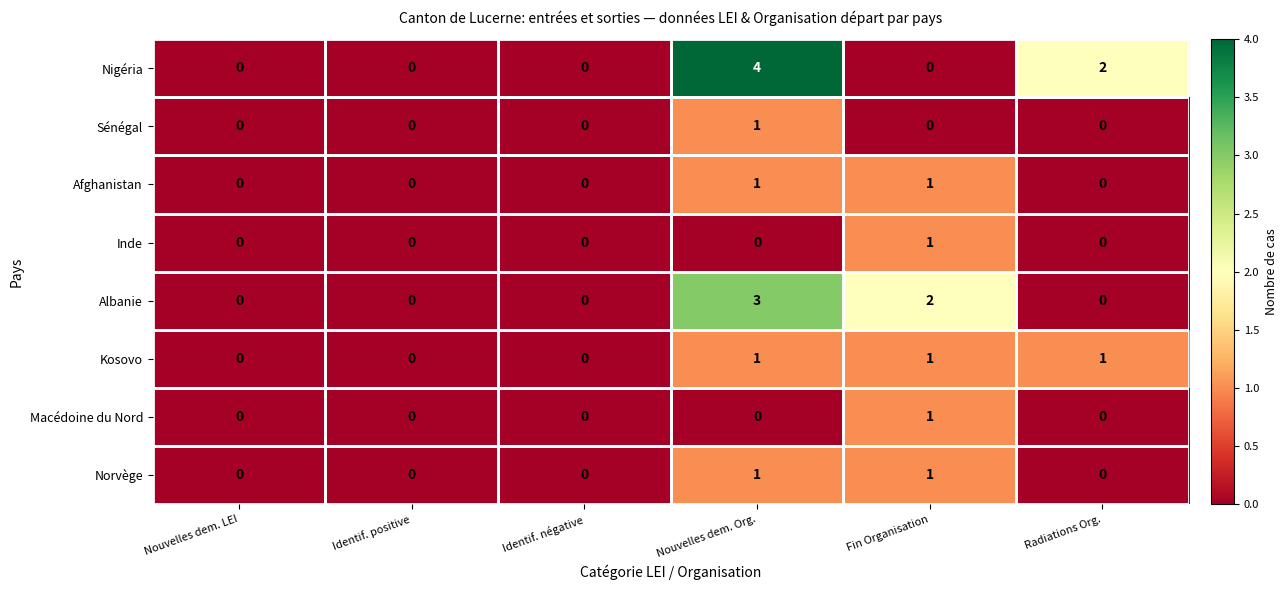

Which series changed the most between Identif. positive and Radiations Org.?

Nigéria